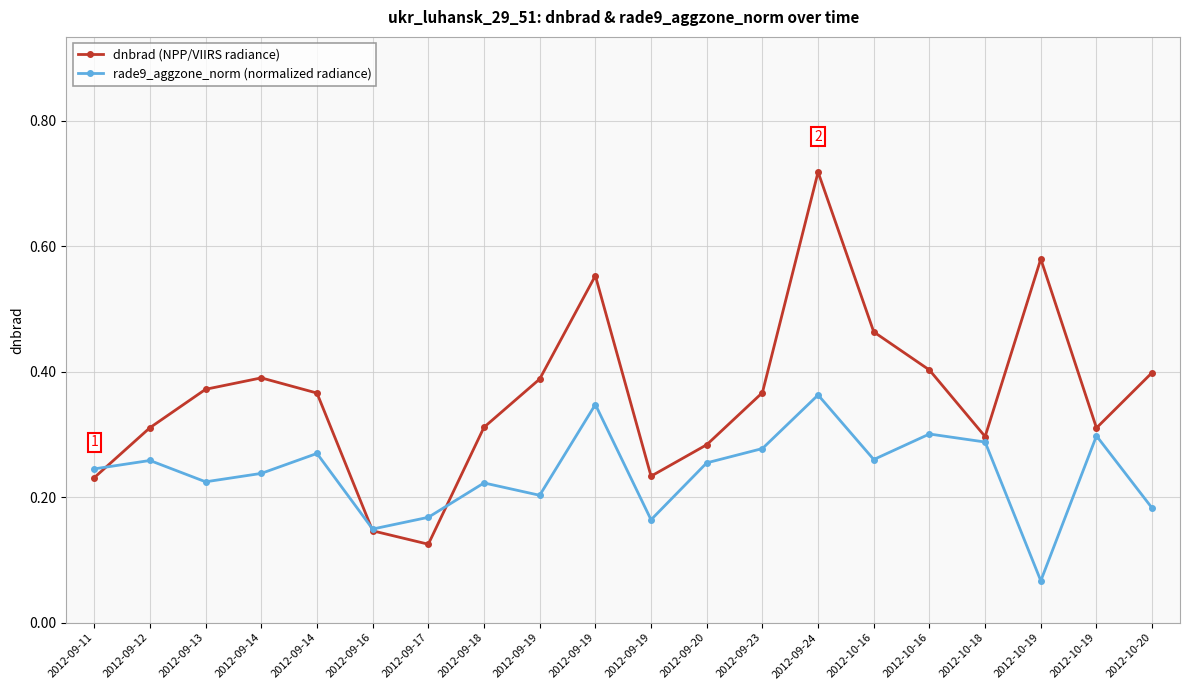

How many lines are shown in the chart?

2